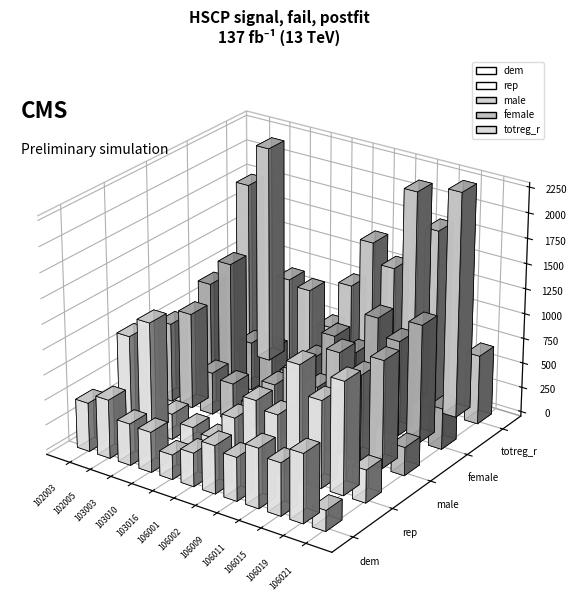

Which label corresponds to the smallest value in the chart?

103016